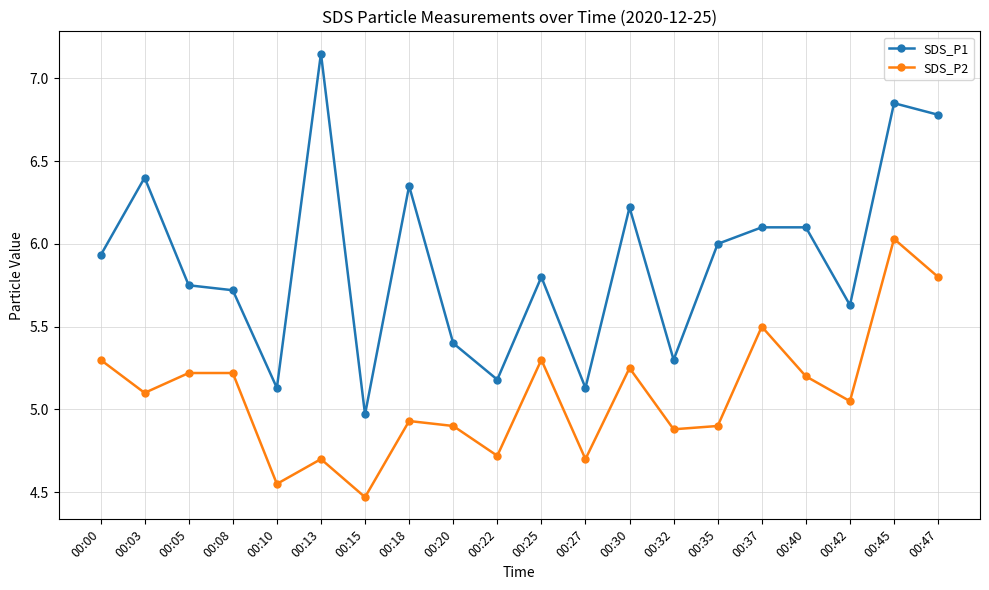

True or false: SDS_P2 has a value of 4.9 at 00:18.

True